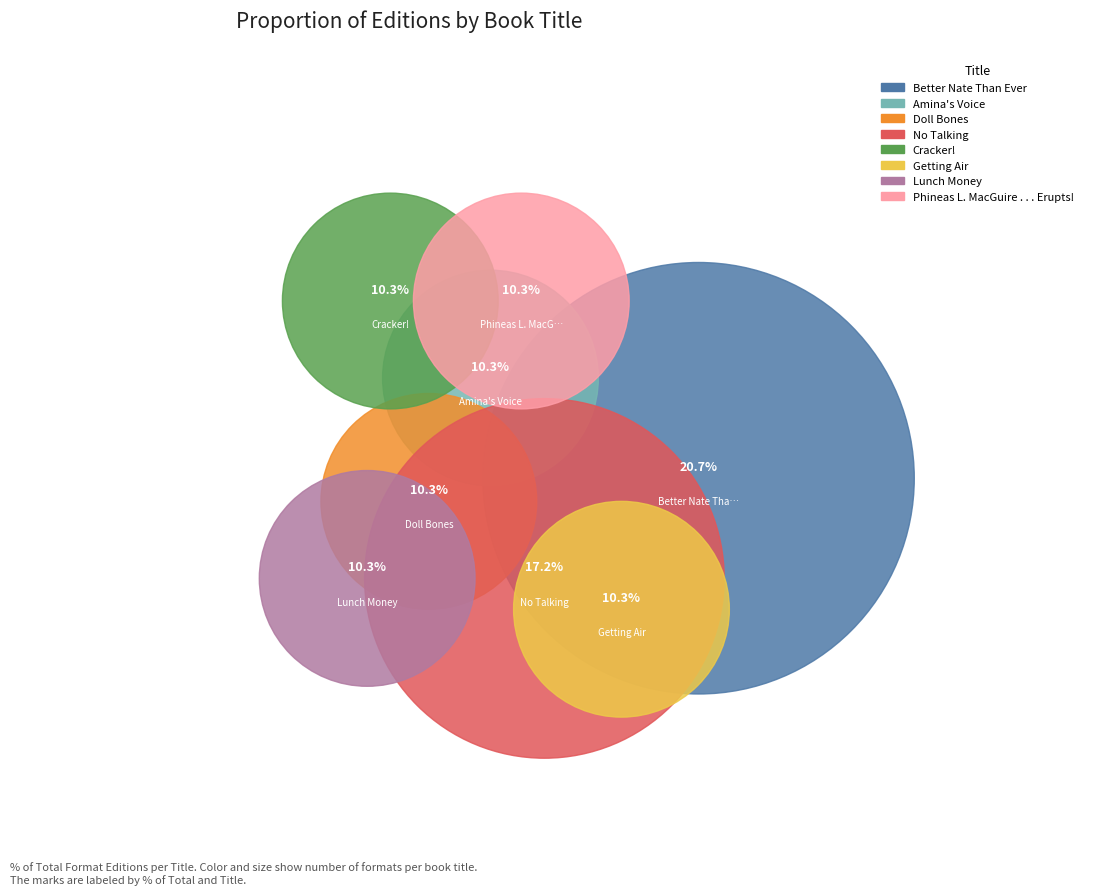

Rank the categories by value from highest to lowest.

Better Nate Than Ever, No Talking, Amina's Voice, Doll Bones, Cracker!, Getting Air, Lunch Money, Phineas L. MacGuire . . . Erupts!